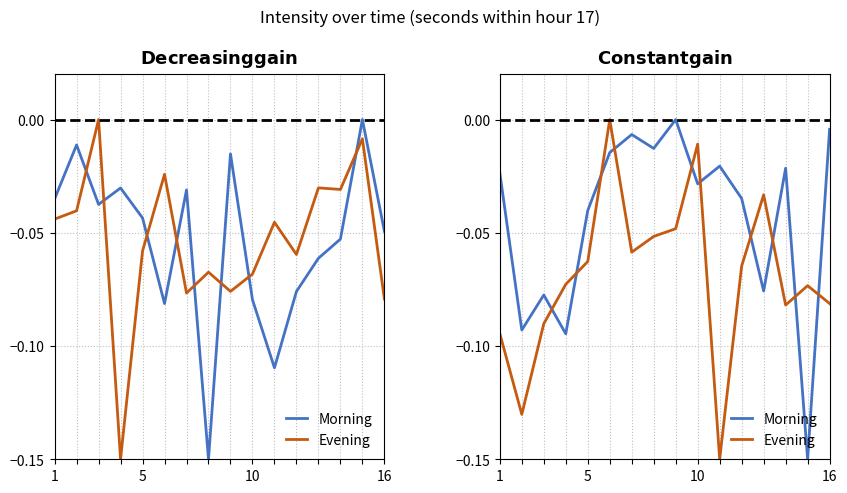

Which series has the widest spread of values?

Morning